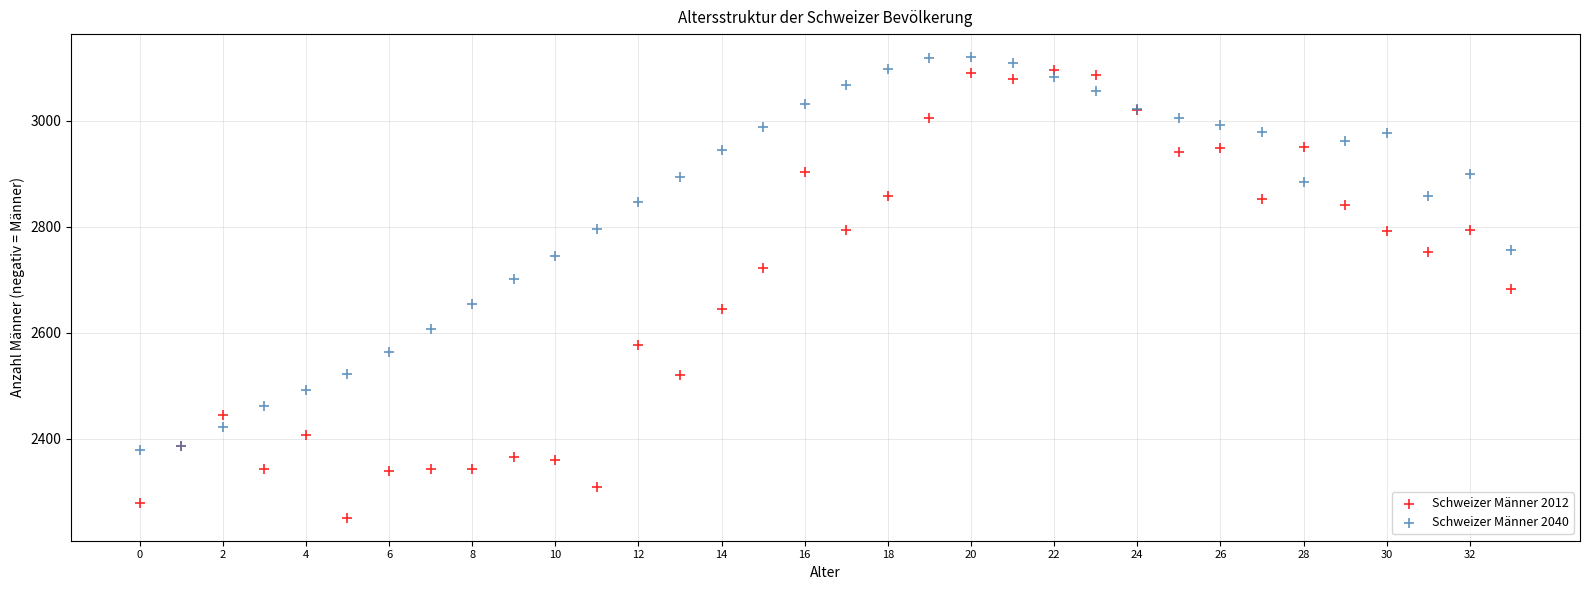

Which series reaches the minimum Y coordinate?

Schweizer Männer 2012